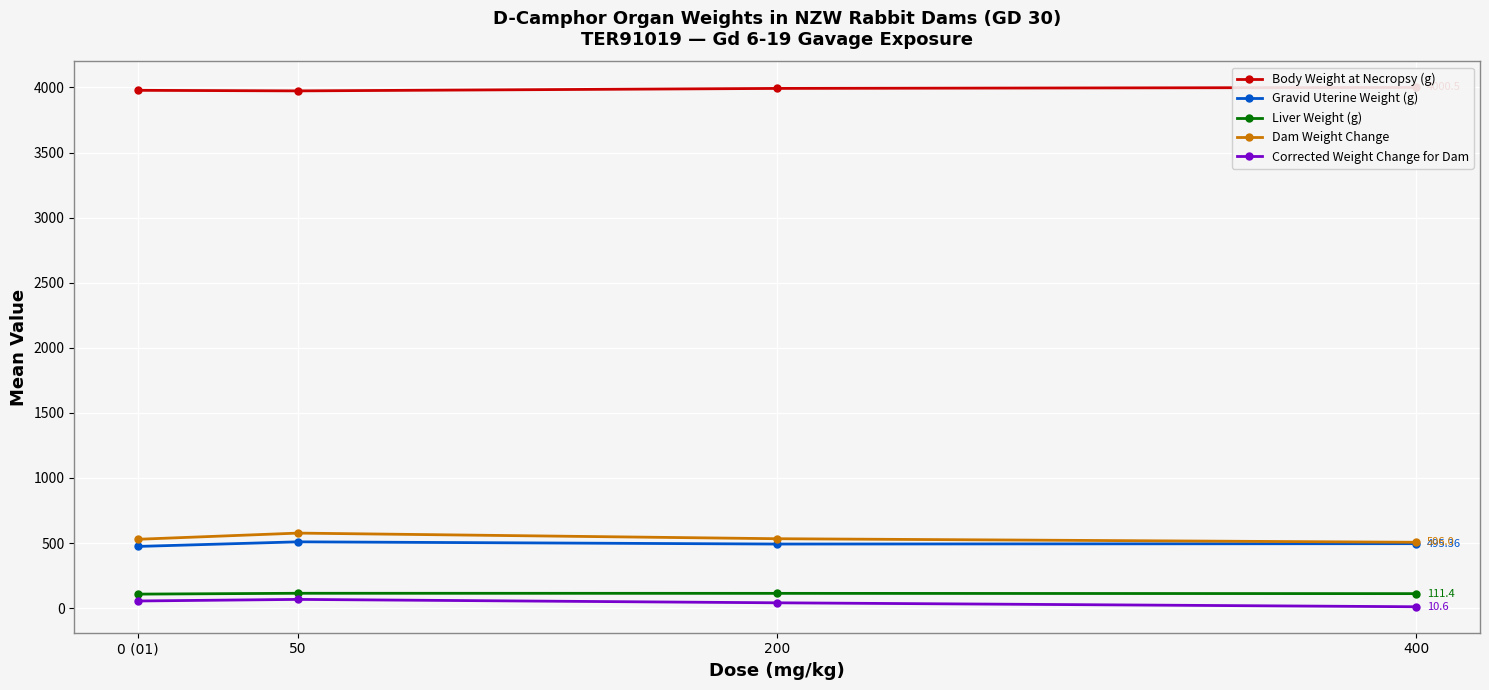

How many interior local peaks does the Liver Weight (g) series have?

1